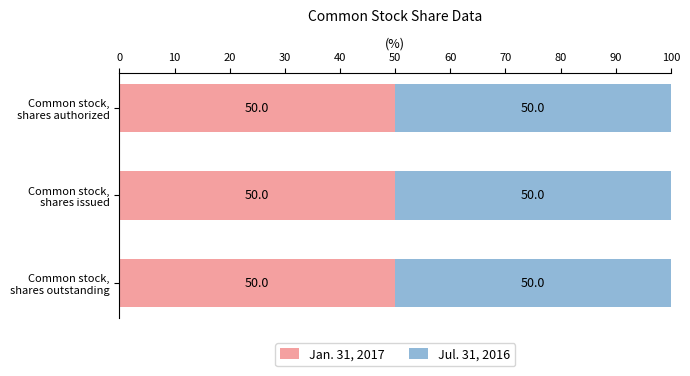

True or false: Jan. 31, 2017 has a value of 1697047689 at Common stock,
shares authorized.

False